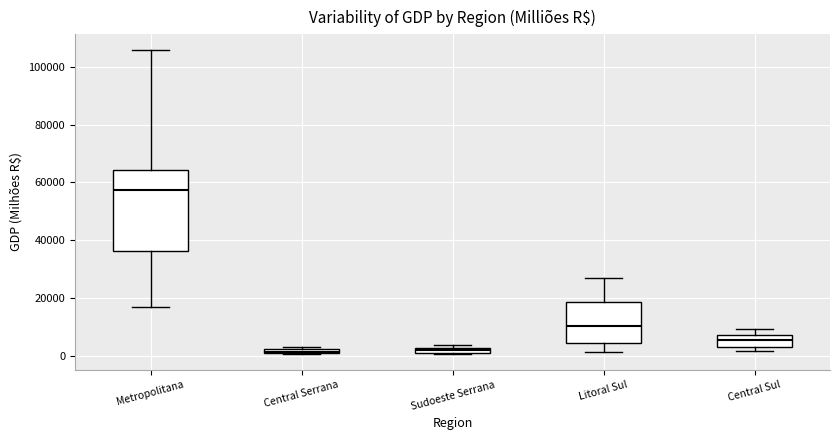

Where is the upper edge of the box for Central Serrana on the y-axis? The values are not printed on the chart, so give them approximately, as read against the axis.

2000